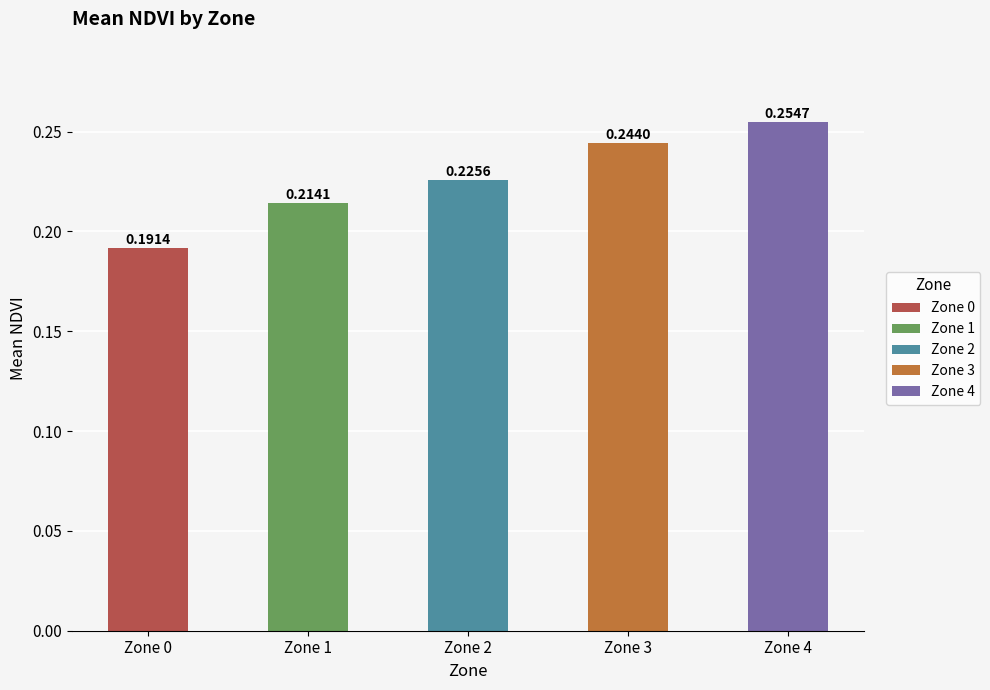

The chart shows a value of 0.4 at Zone 2. True or false?

False